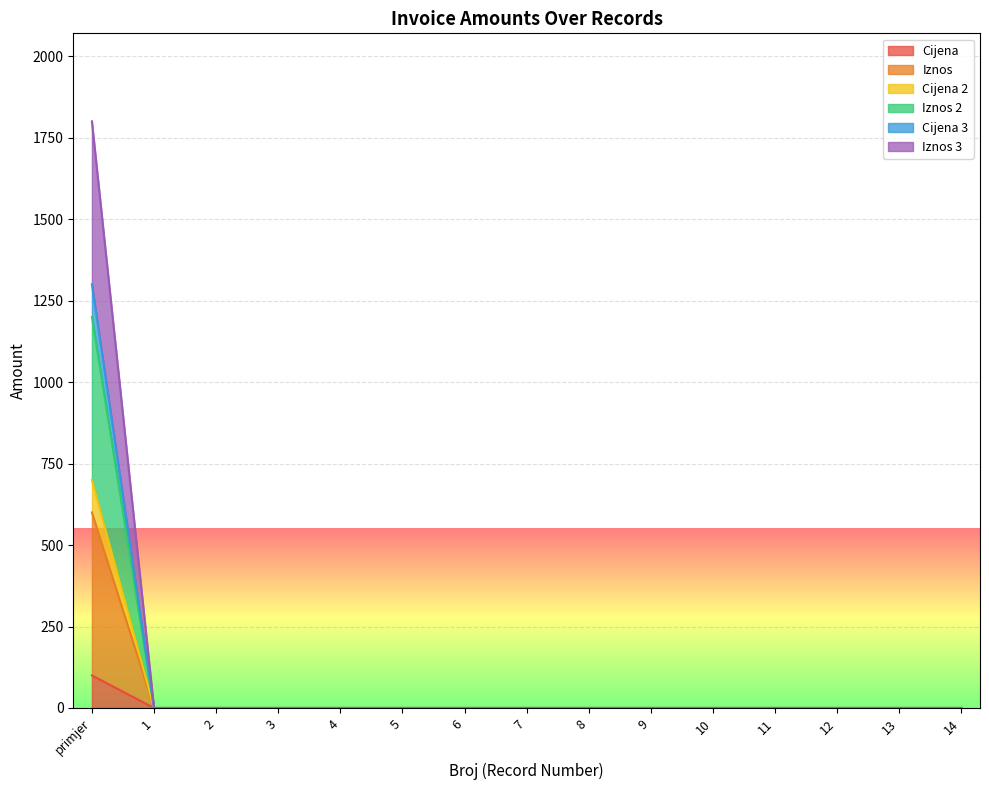

At which label does Cijena 2 reach its peak?

primjer